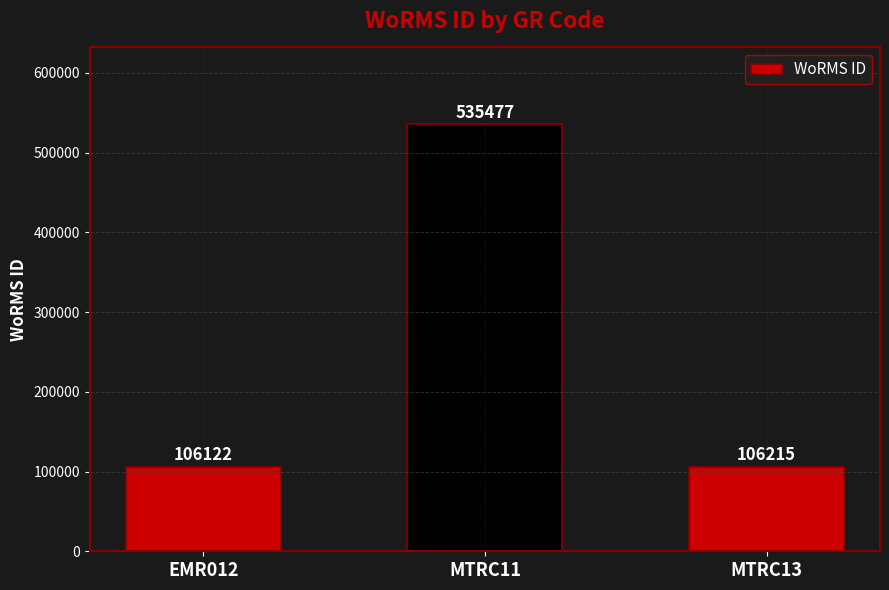

What position from the left is EMR012?

1